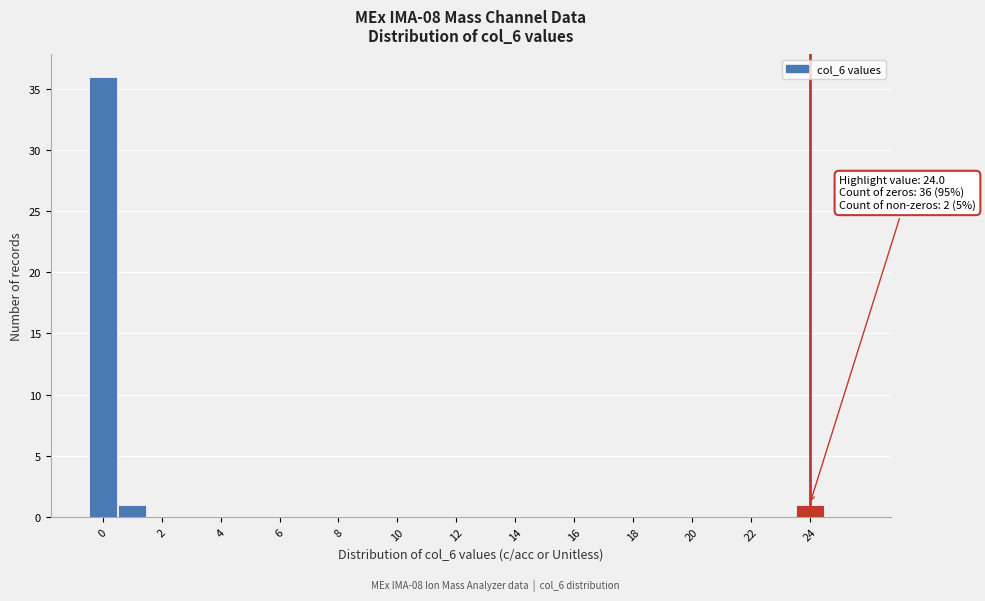

Which range on the x-axis has the tallest bar?

-0.5 to 0.5